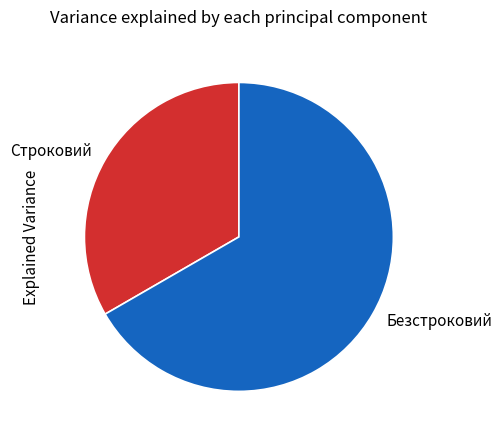

Approximately how many times larger is the value at Безстроковий compared to Строковий?

2.0